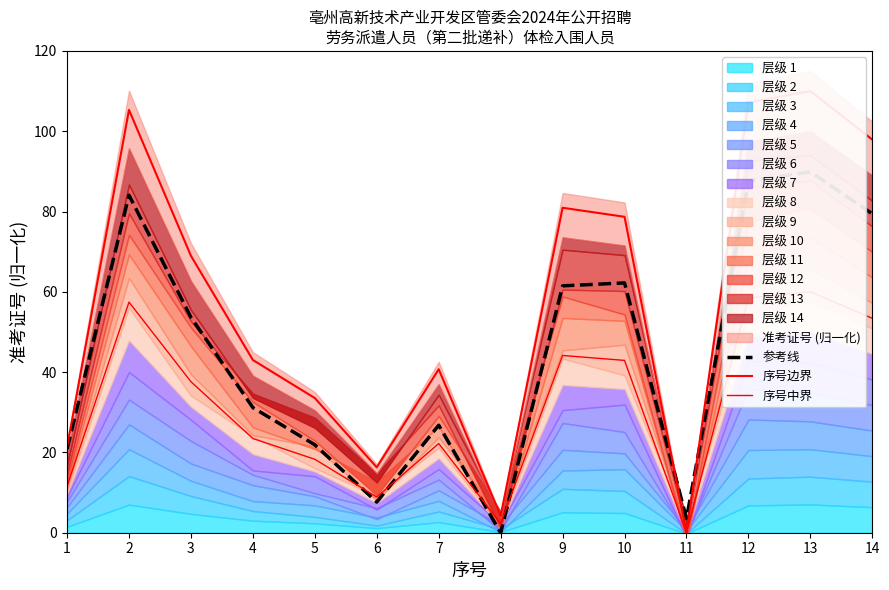

How many interior local valleys does the 参考线 series have?

3